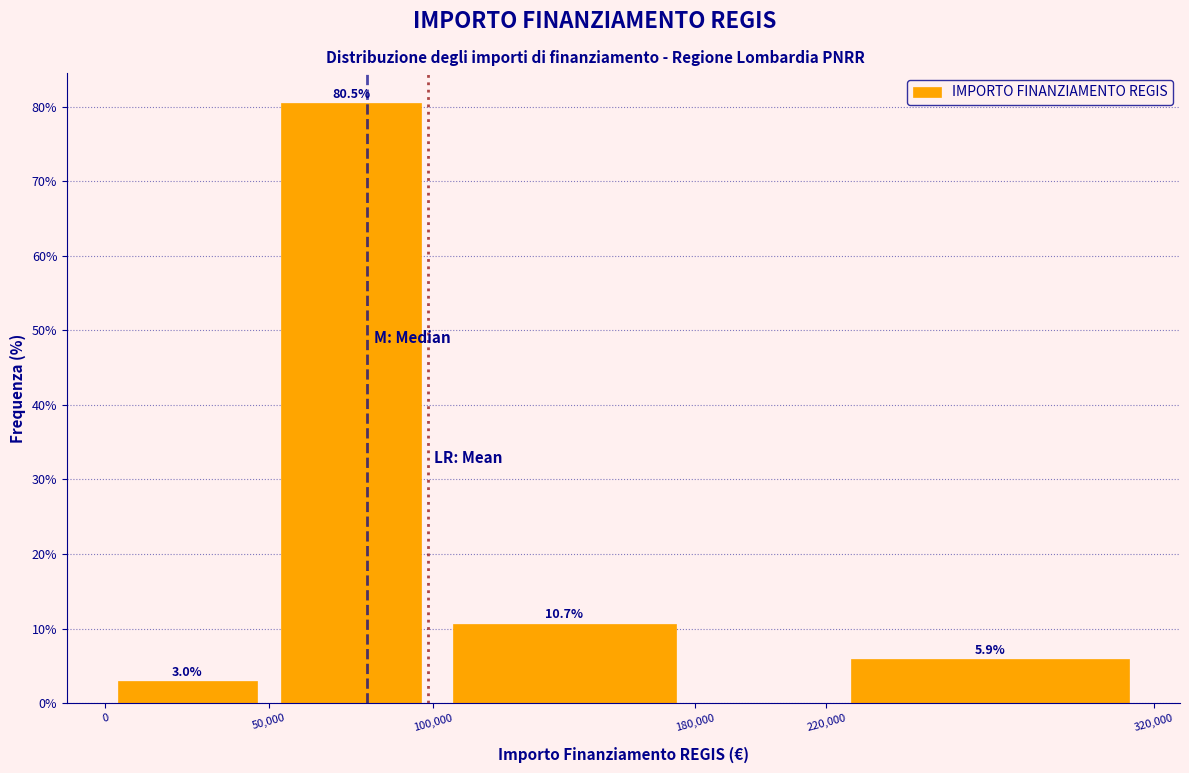

Over which range of the x-axis is the bar tallest?

50,000 to 100,000